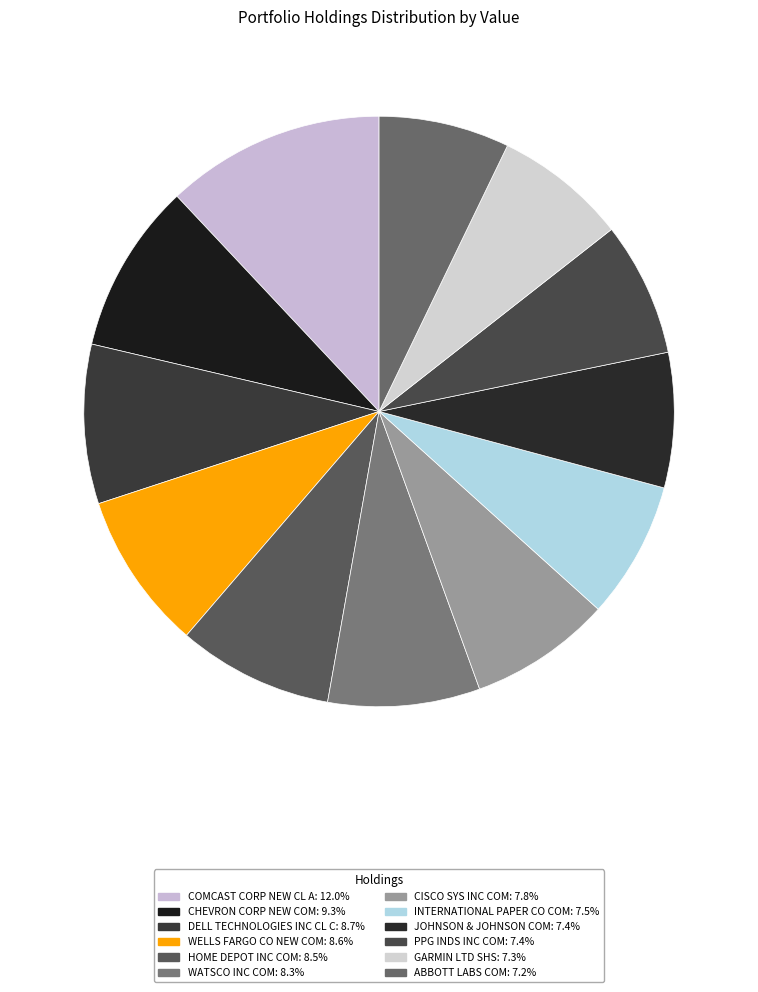

How many segments does this pie chart have?

12